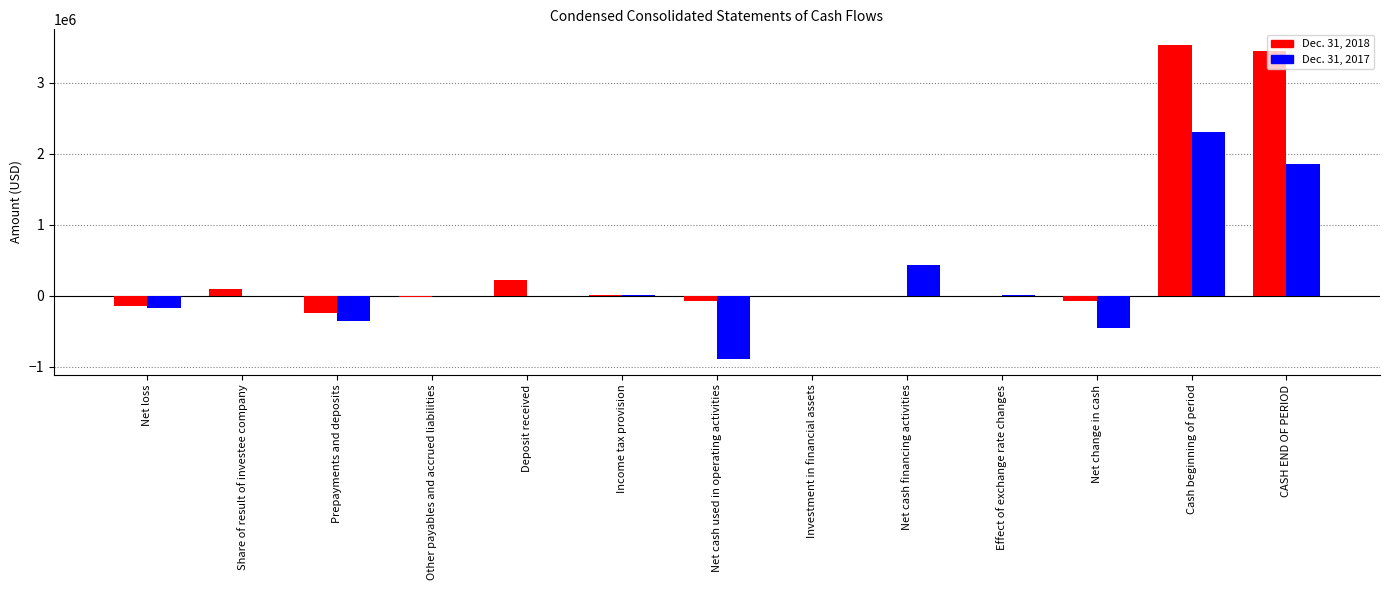

Between Share of result of investee company and CASH END OF PERIOD, which series saw the biggest shift?

Dec. 31, 2018